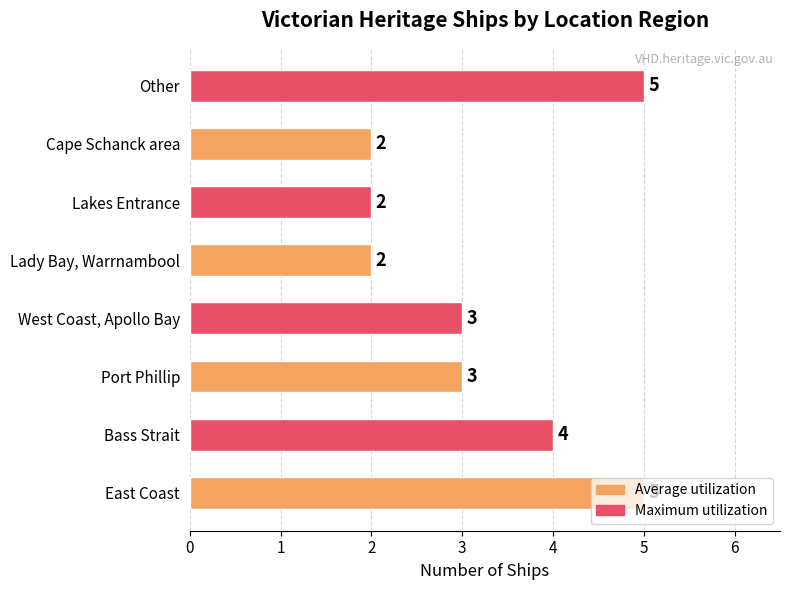

How many values are between 2 and 5?

8